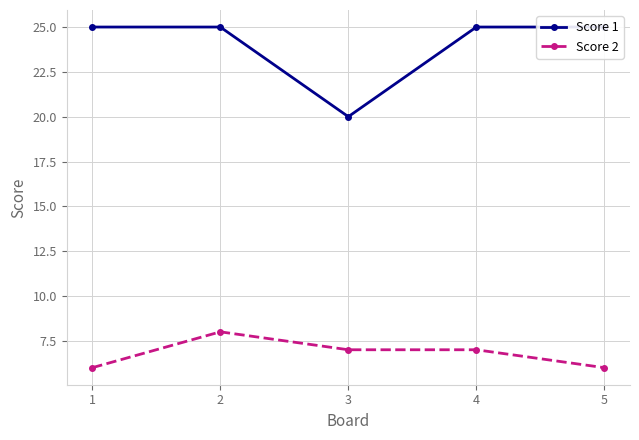

List the series in order of their peak value, highest first.

Score 1, Score 2